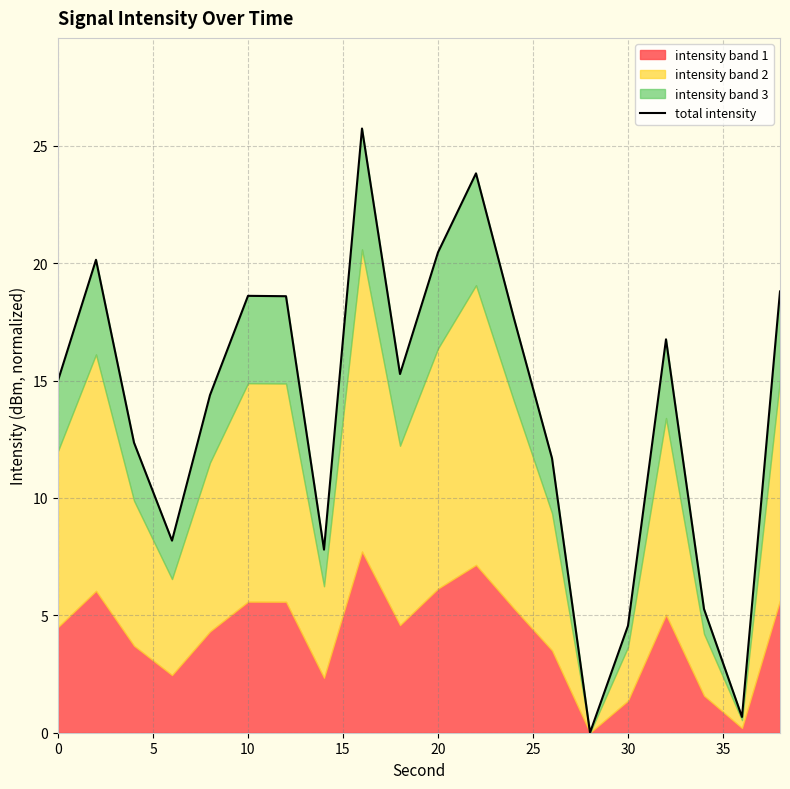

What is the difference between the second highest and second lowest values?

23.2